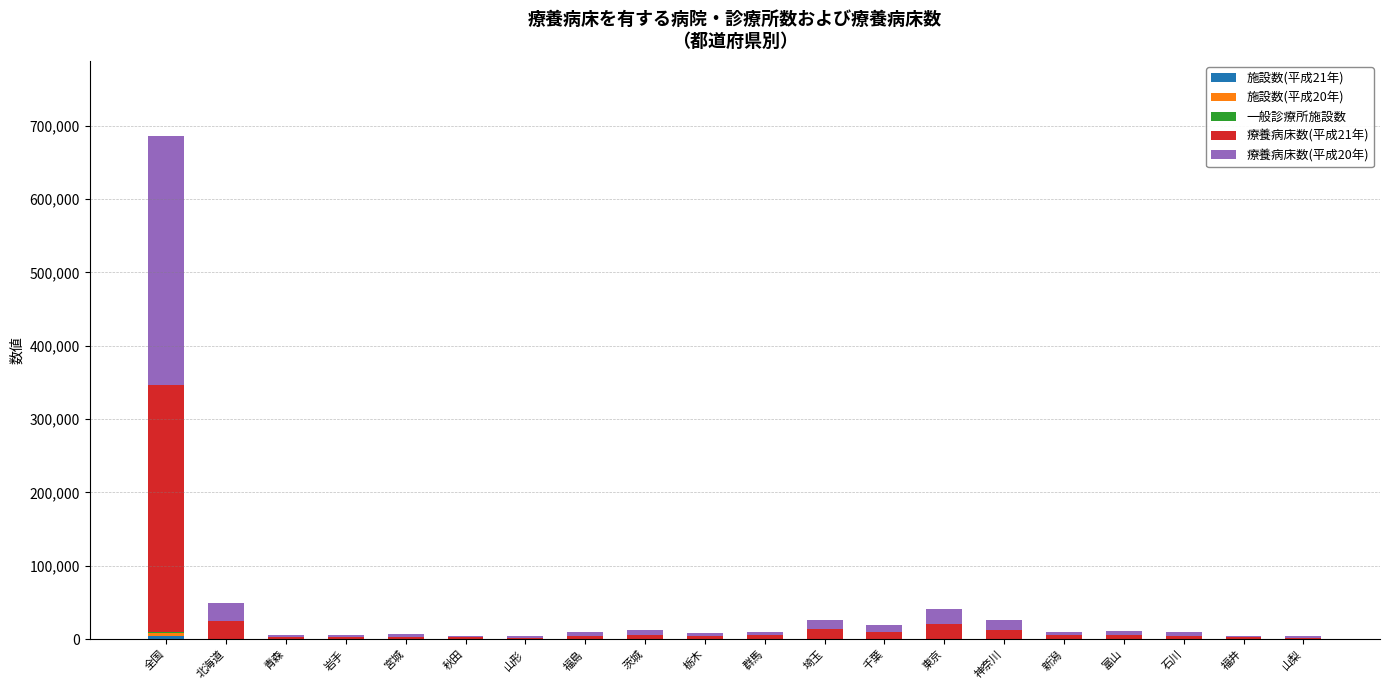

How many series are shown in this chart?

5